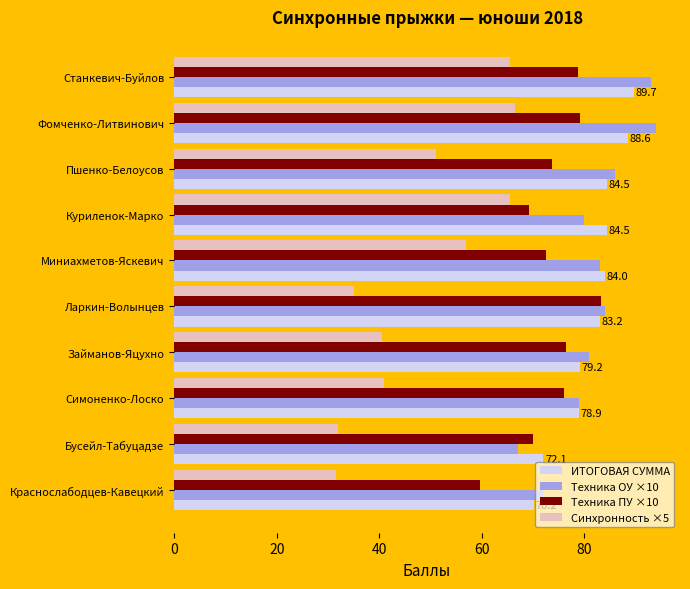

What is the total value across all series at Займанов-Яцухно?

277.2